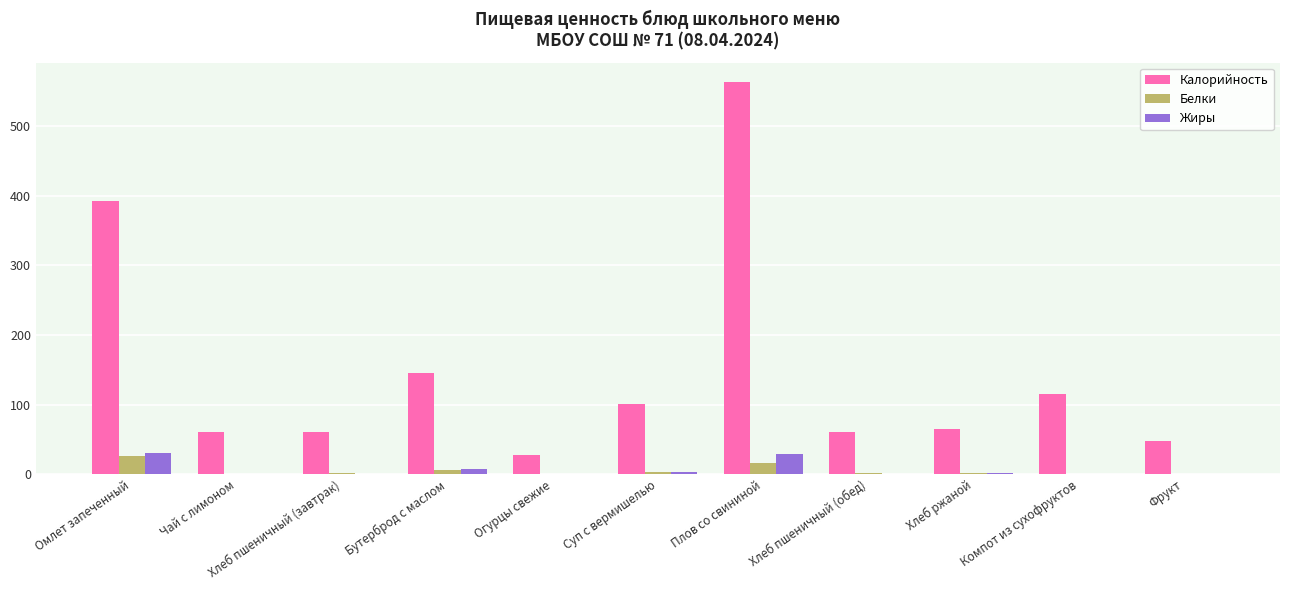

What is the maximum value shown in the chart?

563.6